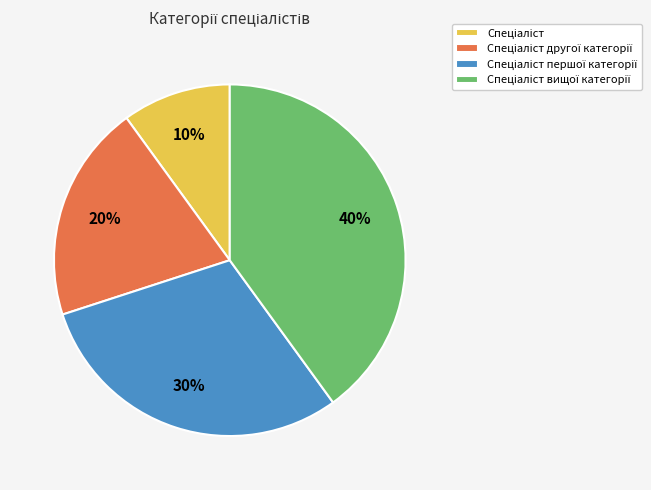

Is there a majority slice in this chart?

No